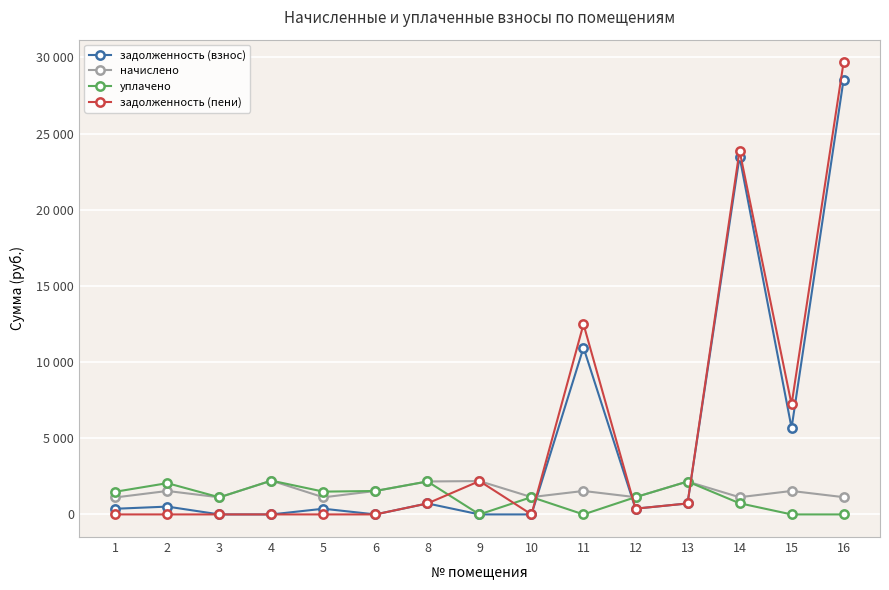

Reading right to left, what are all the values shown in this chart?

задолженность (взнос): 16=28544.2	15=5676.4	14=23477.9	13=719.8	12=377.6	11=10947.6	10=0.0	9=0.0	8=721.0	6=0.0	5=373.9	4=0.0	3=0.0	2=513.2	1=371.5
начислено: 16=1132.8	15=1539.7	14=1129.1	13=2159.3	12=1132.8	11=1539.7	10=1136.5	9=2188.6	8=2162.9	6=1539.7	5=1121.8	4=2217.9	3=1121.8	2=1539.7	1=1114.5
уплачено: 16=0.0	15=0.0	14=733.0	13=2159.3	12=1132.8	11=0.0	10=1136.5	9=0.0	8=2162.9	6=1539.7	5=1495.7	4=2217.9	3=1121.8	2=2053.0	1=1488.3
задолженность (пени): 16=29677.0	15=7216.1	14=23874.1	13=719.8	12=377.6	11=12487.4	10=0.0	9=2188.6	8=721.0	6=0.0	5=0.0	4=0.0	3=0.0	2=0.0	1=0.0